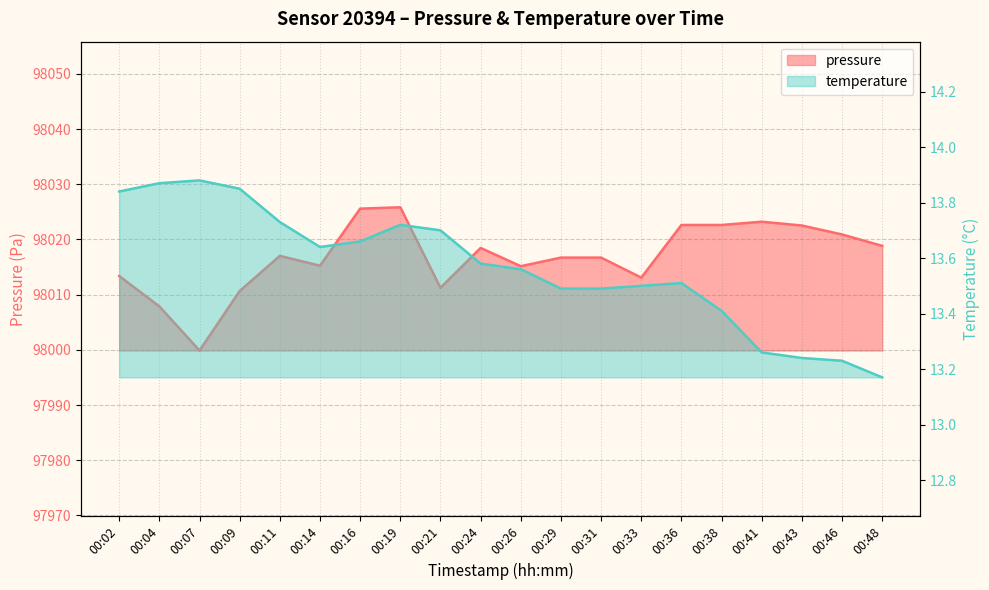

What is the average value of the pressure series?

98016.9